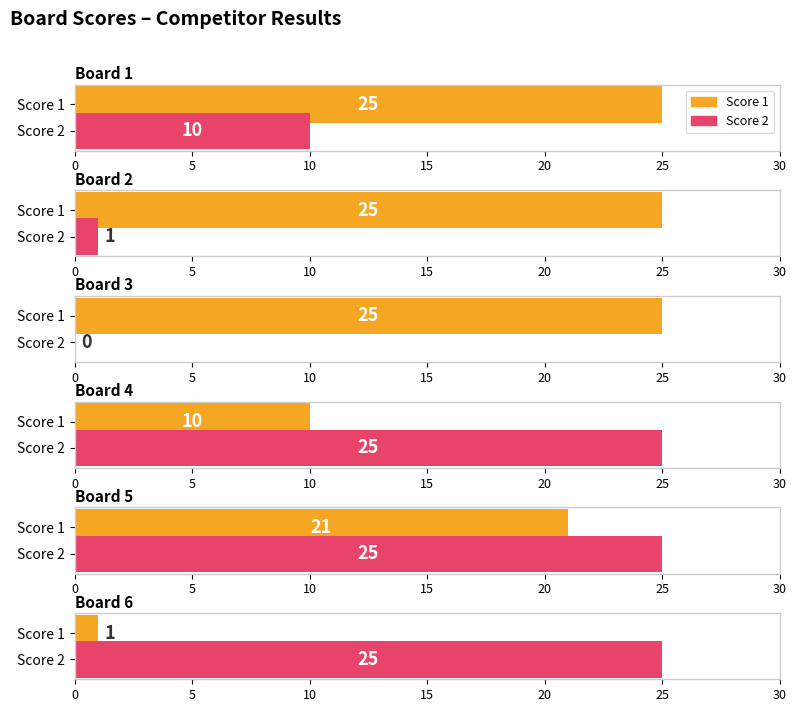

How many bars are there in total?

12